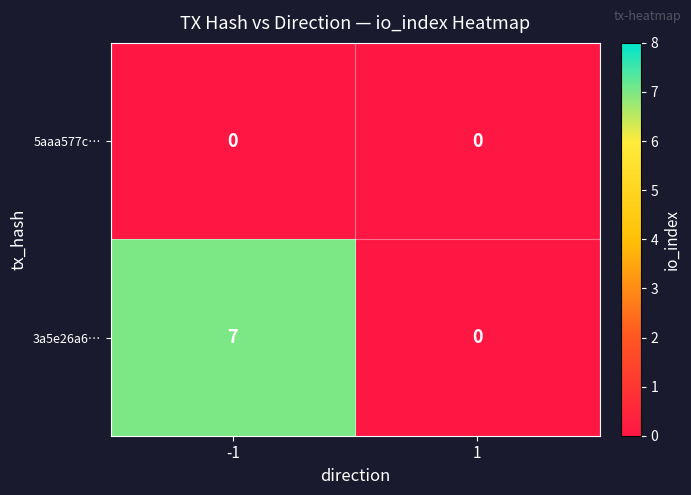

What is the total value across all series at -1?

7